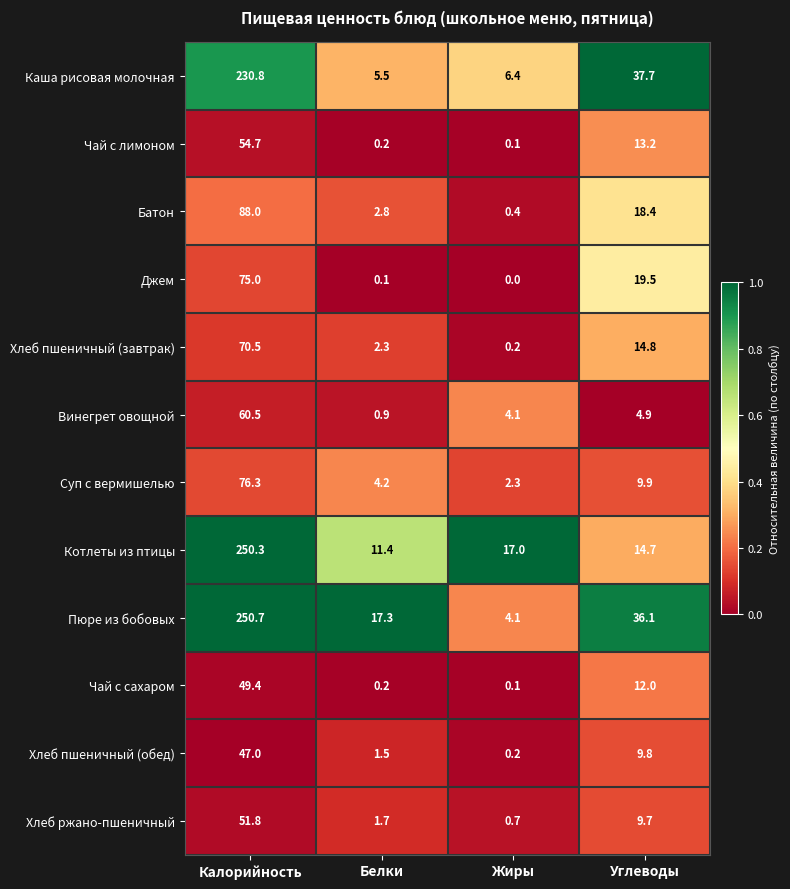

What is the difference between the highest and lowest values at Белки?

17.2